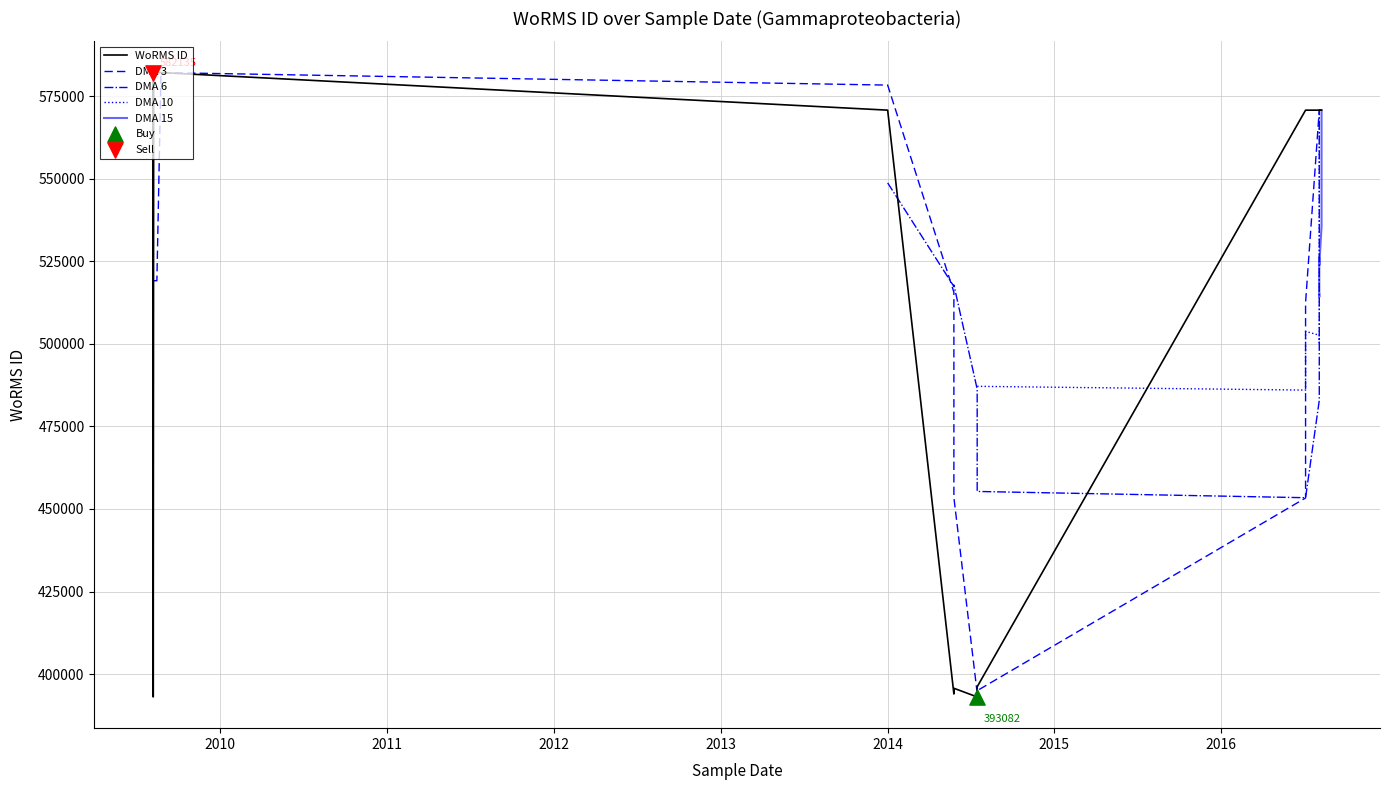

Which series has the largest total across all categories?

WoRMS ID